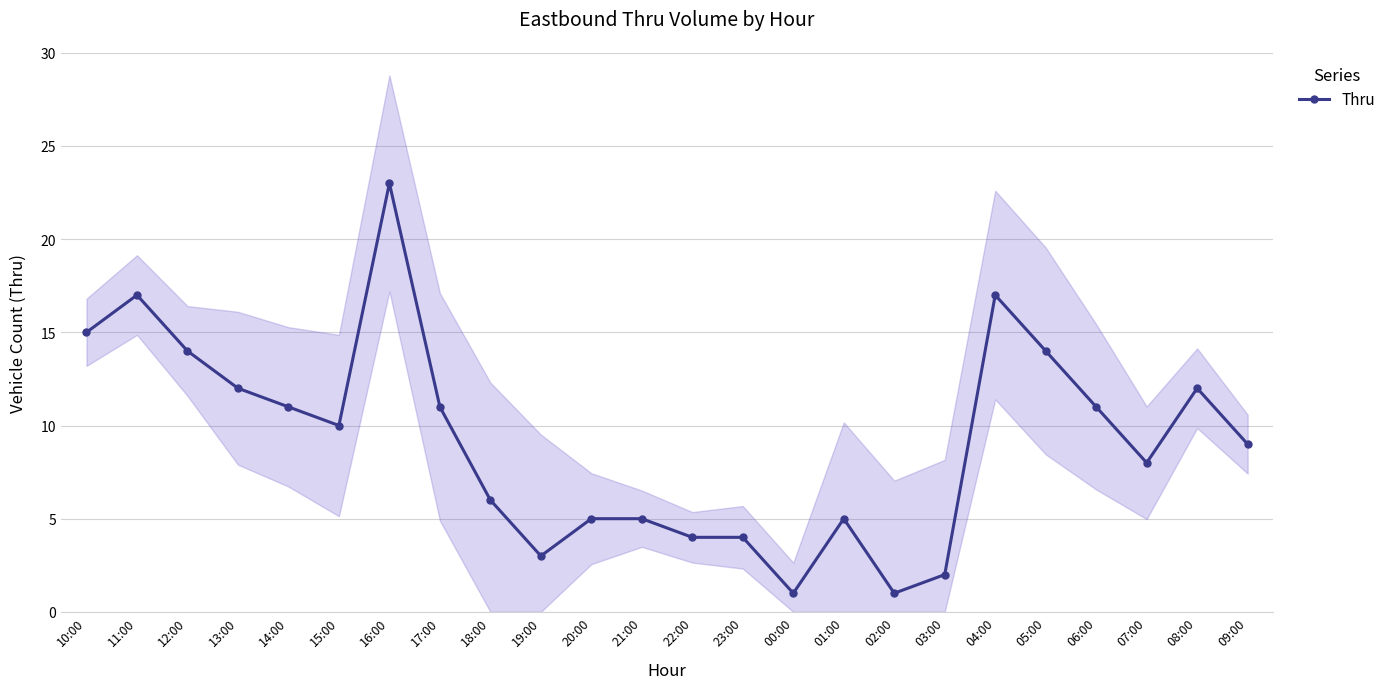

What is the label of the 8th point from the right?

02:00